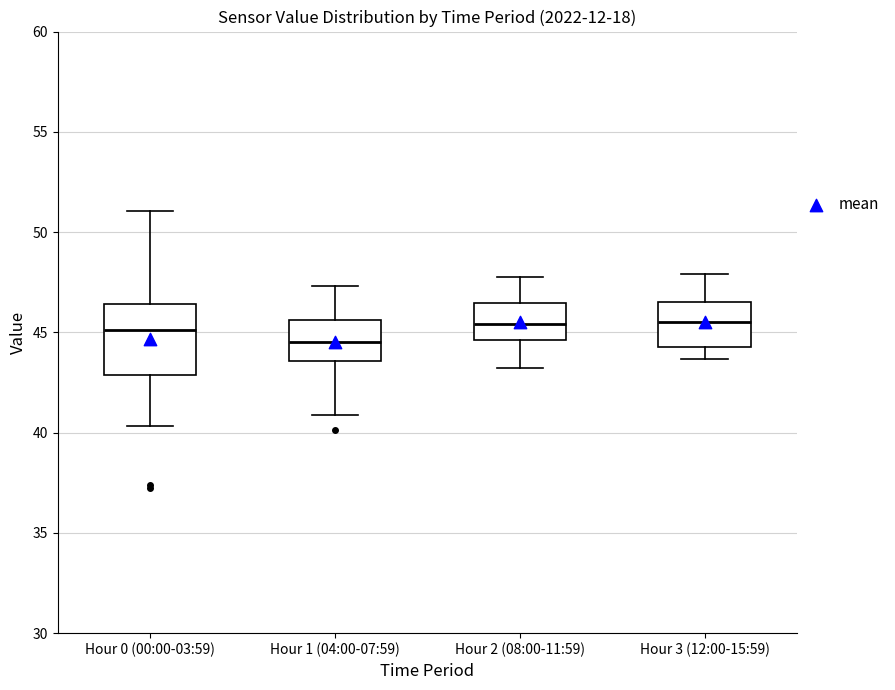

Reading left to right, read every box against the y-axis: the position of its median line, the range the box covers, and the ends of its whiskers. The values are not printed on the chart, so give them approximately, as read against the axis.

Hour 0 (00:00-03:59): median 45.0, box 43.0 to 46.5, whiskers 40.5 to 51.0
Hour 1 (04:00-07:59): median 44.5, box 43.5 to 45.5, whiskers 41.0 to 47.5
Hour 2 (08:00-11:59): median 45.5, box 44.5 to 46.5, whiskers 43.0 to 48.0
Hour 3 (12:00-15:59): median 45.5, box 44.5 to 46.5, whiskers 43.5 to 48.0